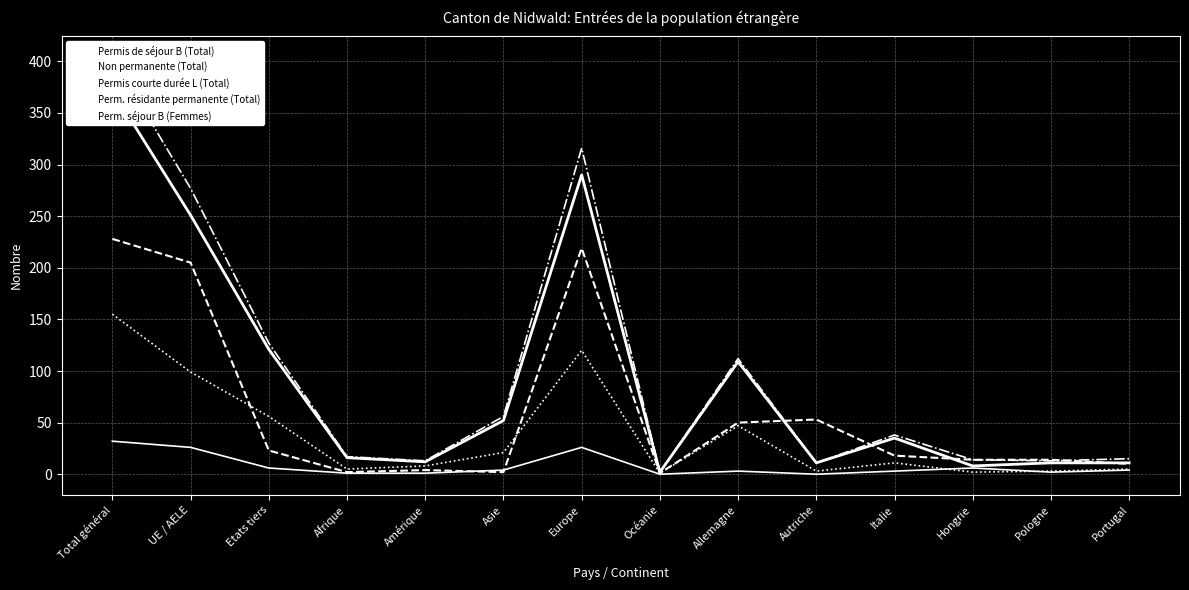

True or false: Permis courte durée L (Total) and Permis de séjour B (Total) intersect in this chart.

False